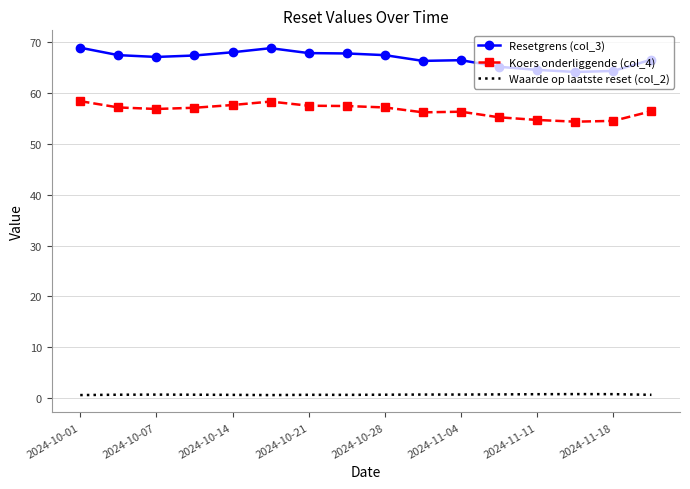

Which series has the widest spread of values?

Resetgrens (col_3)